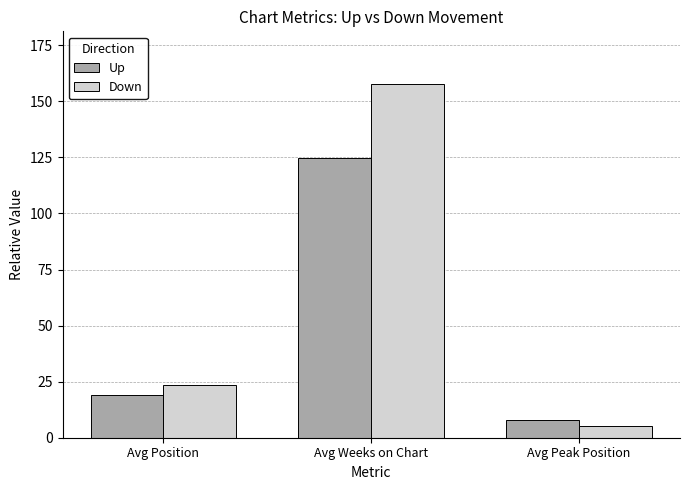

Reading left to right, transcribe all the data shown in this chart.

Up: Avg Position=18.9	Avg Weeks on Chart=124.6	Avg Peak Position=7.7
Down: Avg Position=23.4	Avg Weeks on Chart=157.6	Avg Peak Position=5.4